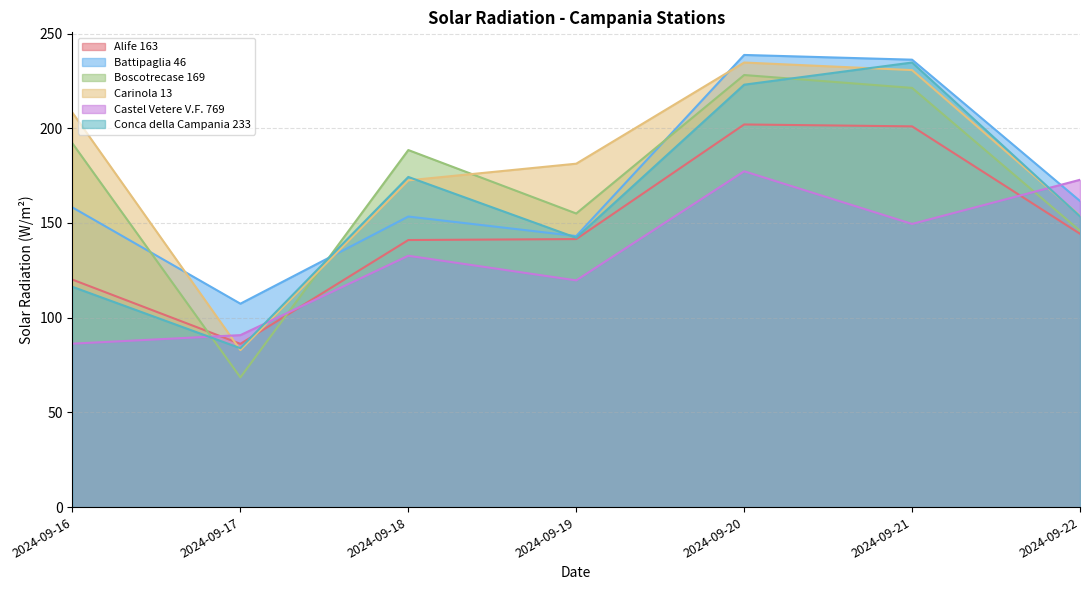

True or false: Battipaglia 46 and Alife 163 cross at least once.

False